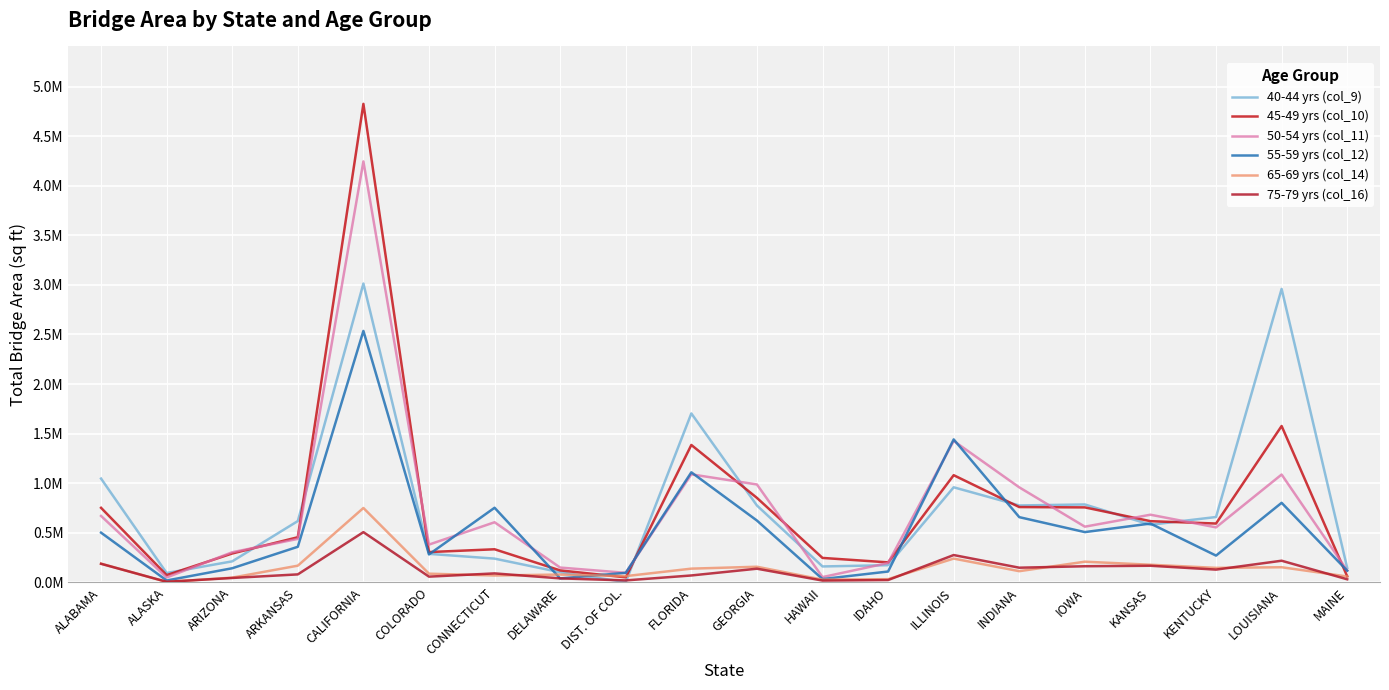

Is this an area chart (filled region under the line)?

No